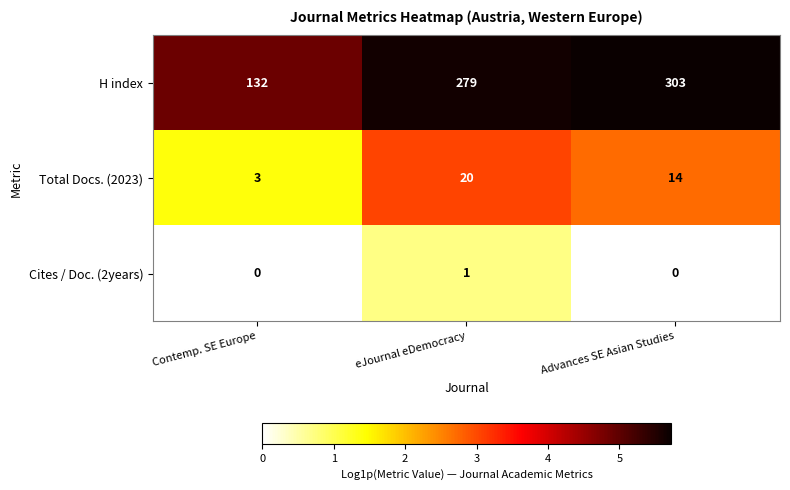

Which series has the widest spread of values?

H index